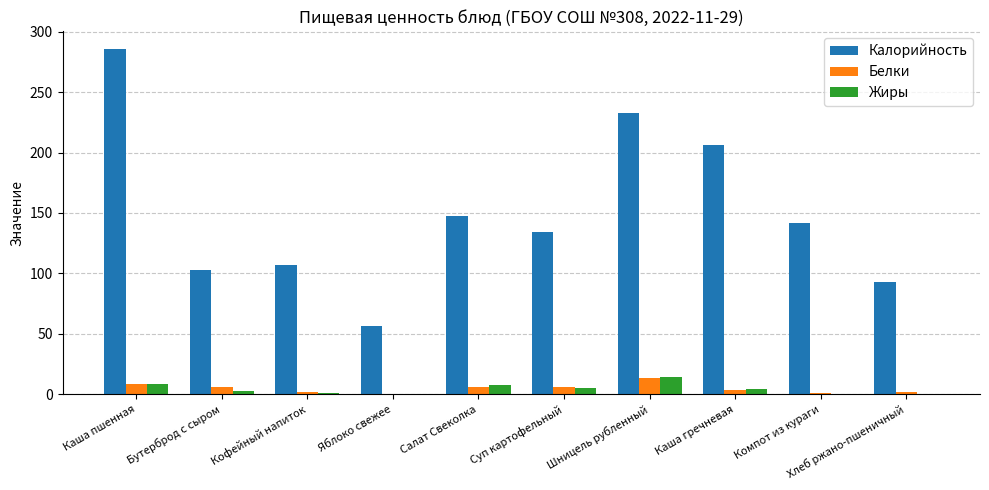

How many data points does each series have?

10